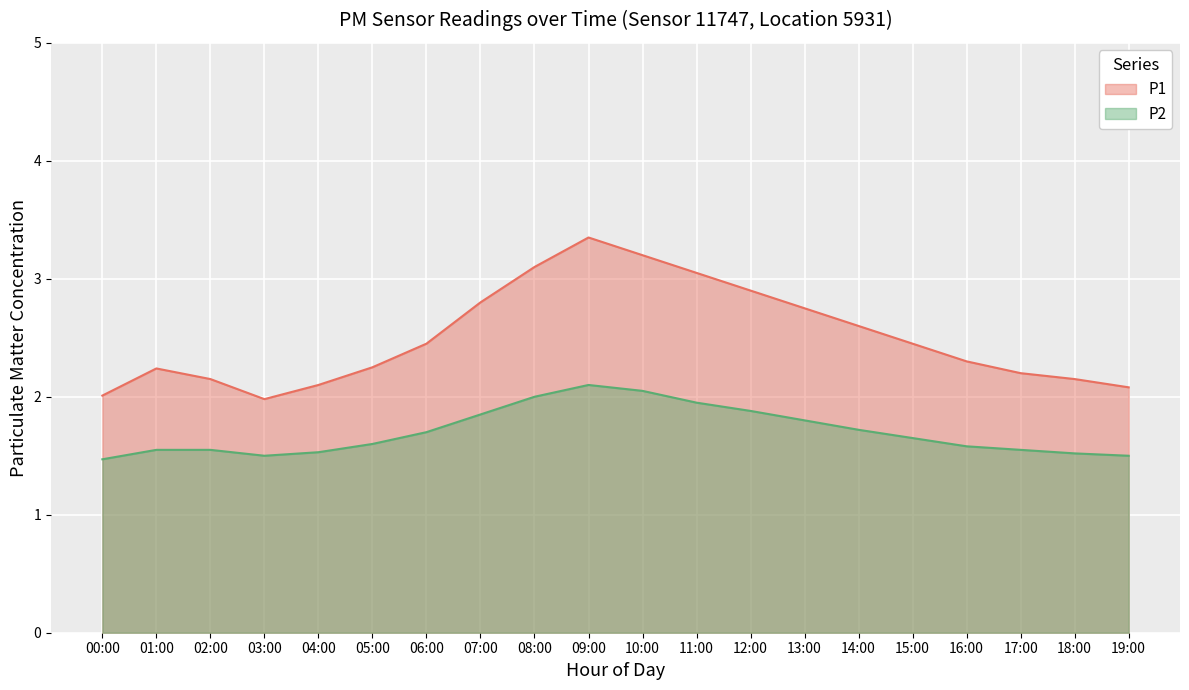

Rank the categories by P1 value from highest to lowest.

09:00, 10:00, 08:00, 11:00, 12:00, 07:00, 13:00, 14:00, 06:00, 15:00, 16:00, 05:00, 01:00, 17:00, 02:00, 18:00, 04:00, 19:00, 00:00, 03:00